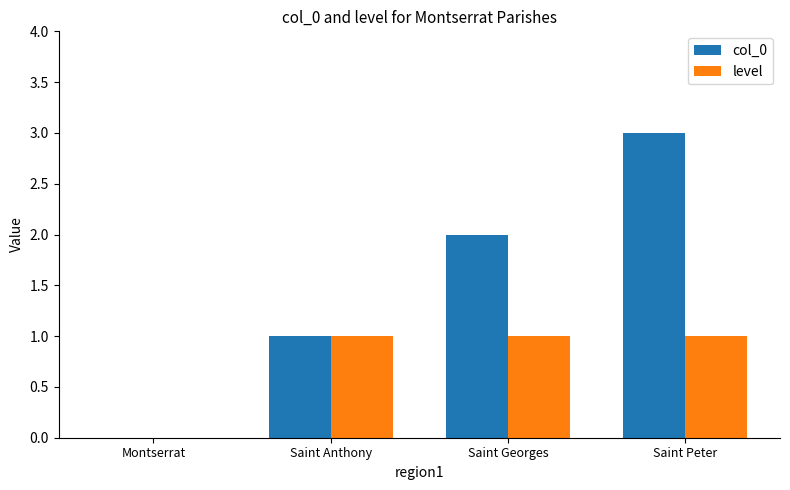

Between Saint Georges and Saint Peter, which series saw the biggest shift?

col_0